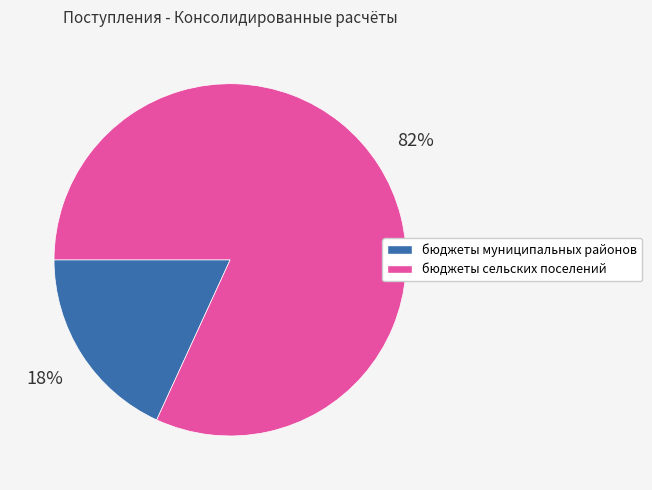

Do бюджеты муниципальных районов and бюджеты сельских поселений together represent more than half of the pie?

Yes